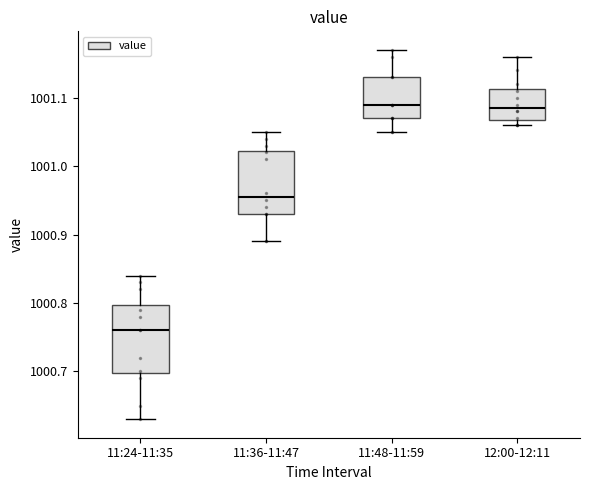

Reading left to right, transcribe this box plot: for each box, give where its median line is, the range the box spans, and where its two whiskers end, as read against the y-axis. The values are not printed on the chart, so give them approximately, as read against the axis.

11:24-11:35: median 1000.76, box 1000.70 to 1000.80, whiskers 1000.63 to 1000.84
11:36-11:47: median 1000.96, box 1000.93 to 1001.02, whiskers 1000.89 to 1001.05
11:48-11:59: median 1001.09, box 1001.07 to 1001.13, whiskers 1001.05 to 1001.17
12:00-12:11: median 1001.09, box 1001.07 to 1001.11, whiskers 1001.06 to 1001.16